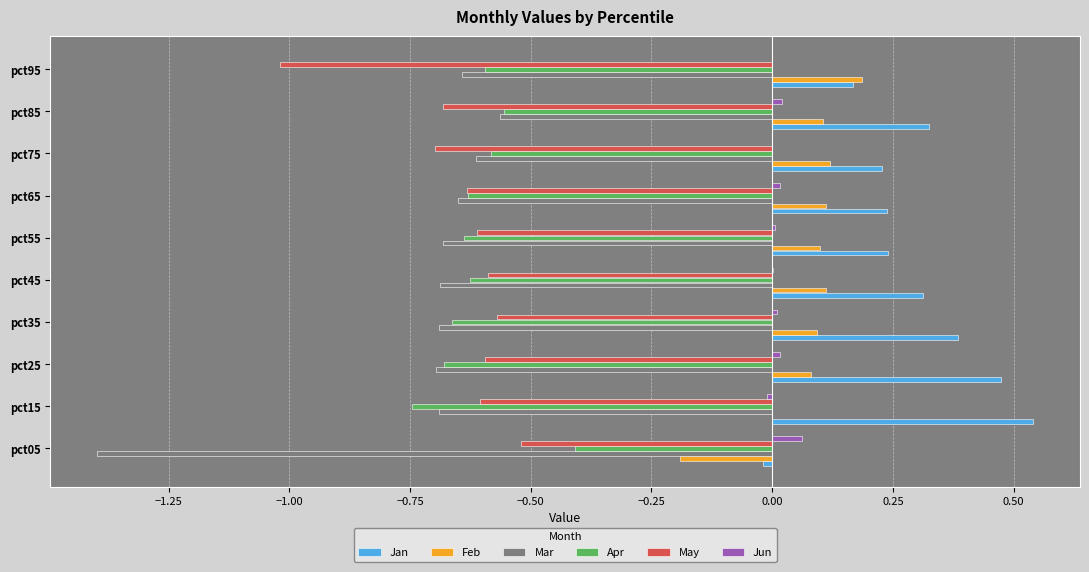

What is the sum of all Apr values?

-6.1